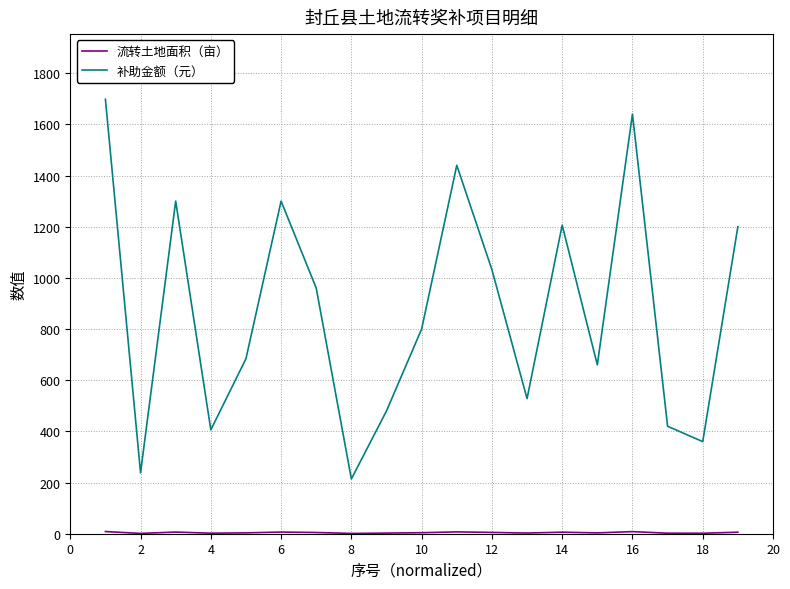

How many distinct data groups are displayed?

2